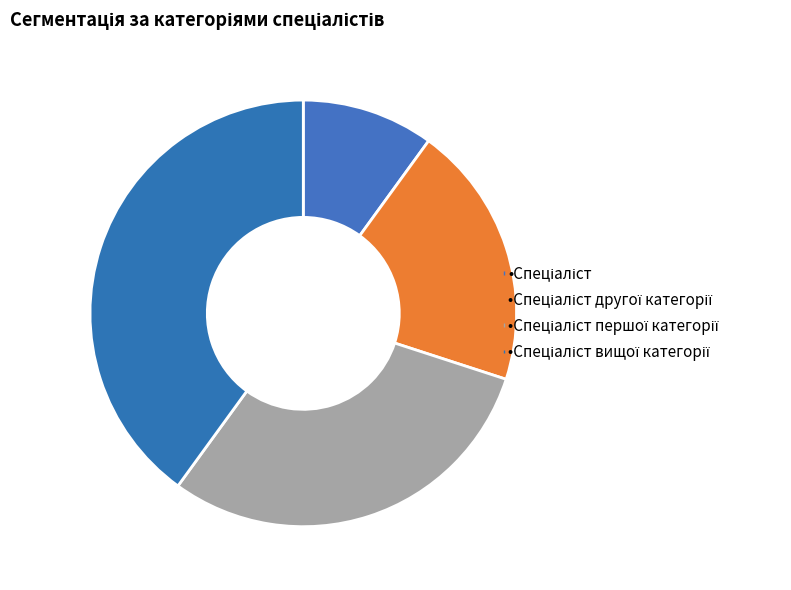

What is the smallest slice in the pie chart?

Спеціаліст